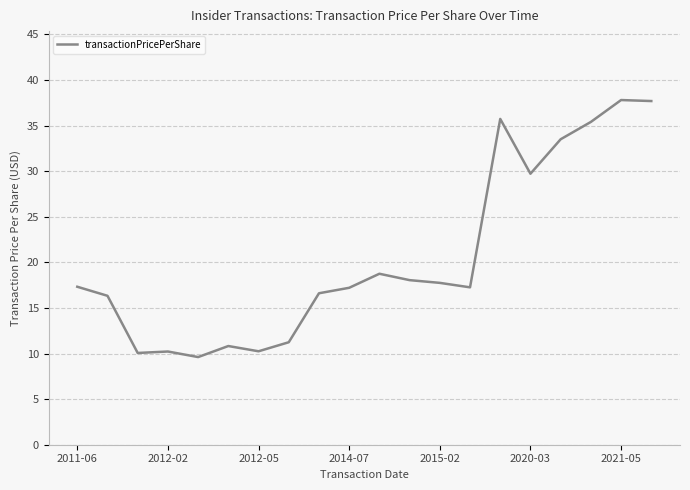

What is the minimum value shown in the chart?

9.6